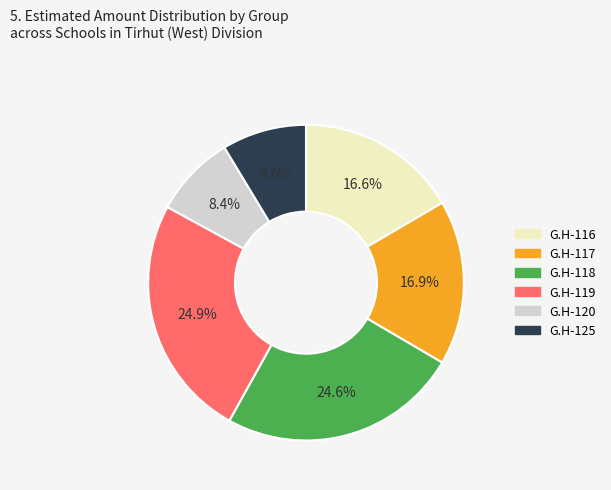

Is it true that G.H-119 is 25% of the pie?

True